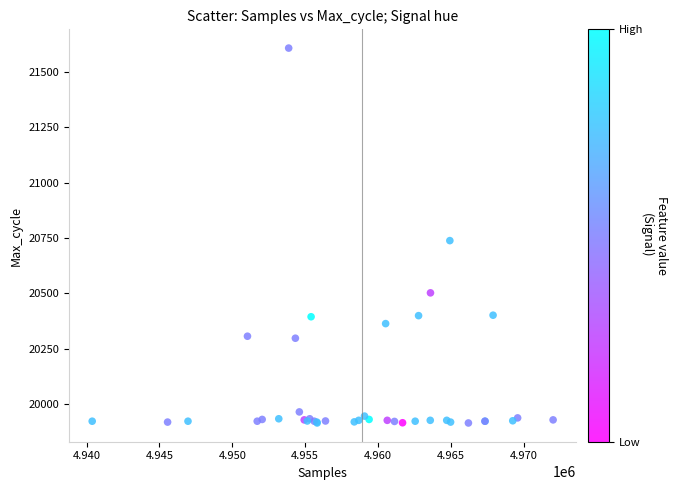

What Y value in the scatter plot is closest to 20761?

20738